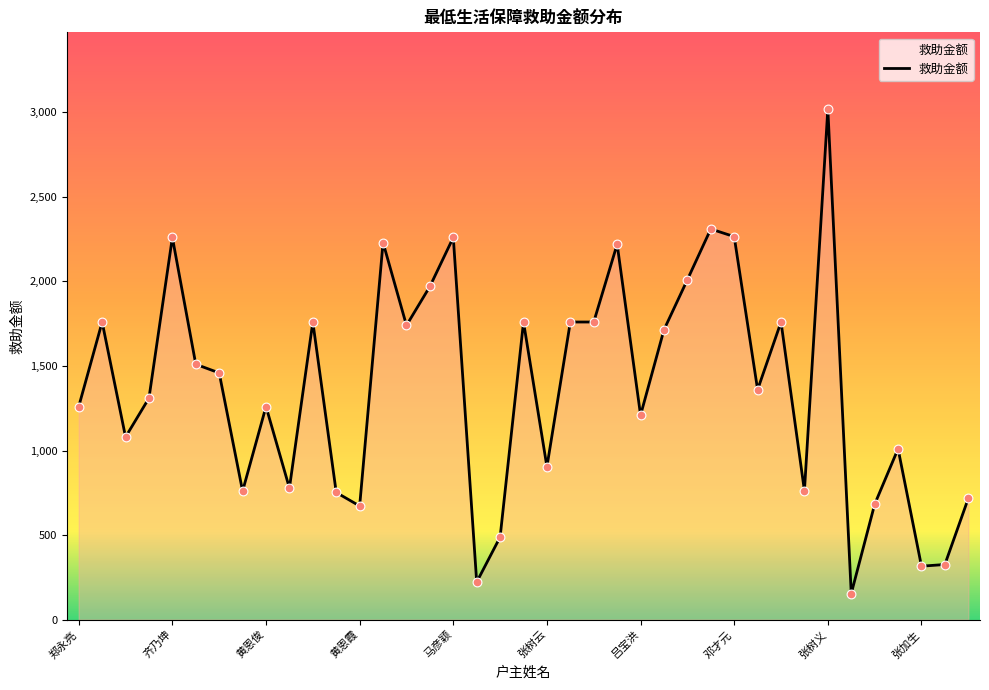

What is the smallest value displayed?

154